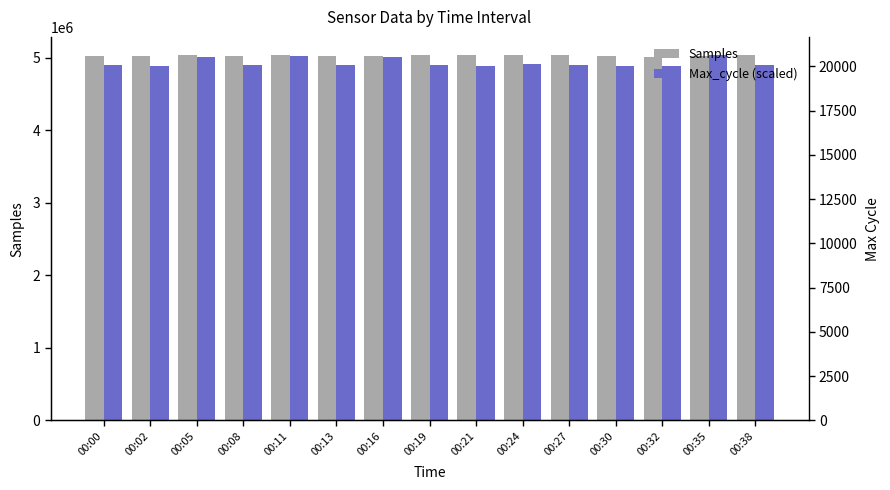

At 00:05, list the series in order from smallest to largest.

Max_cycle (scaled), Samples